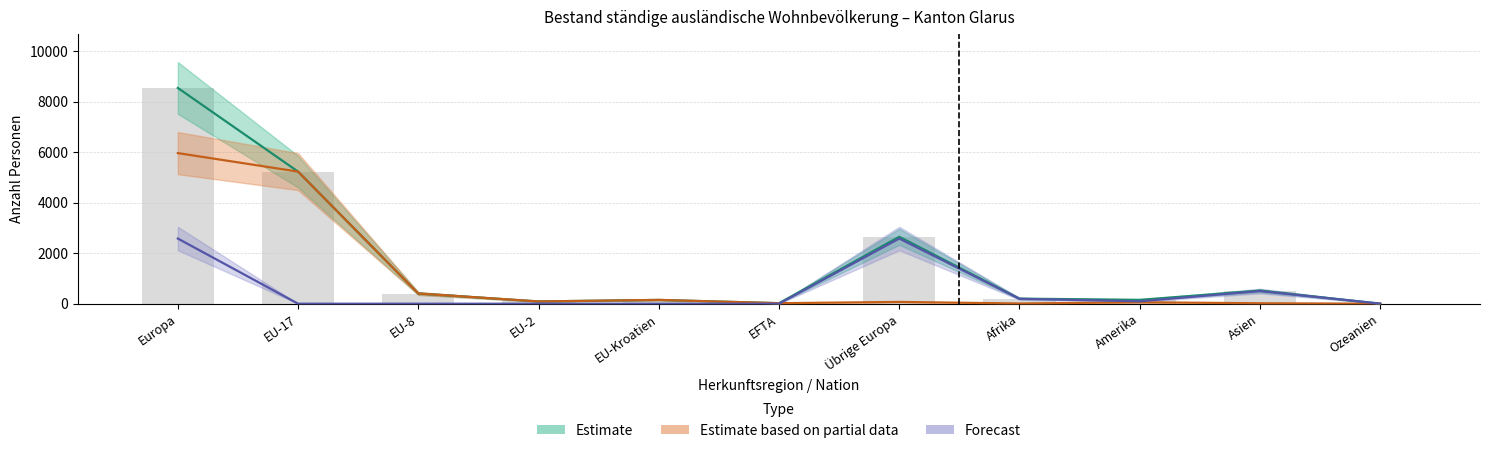

At which label does Total (Estimate) first exceed 201?

Europa